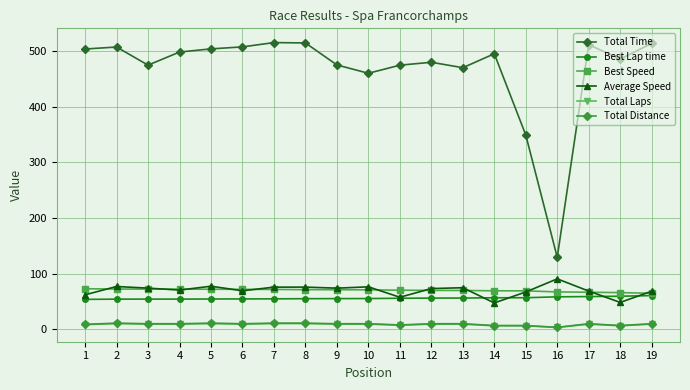

What is the maximum value for Total Time?

515.1